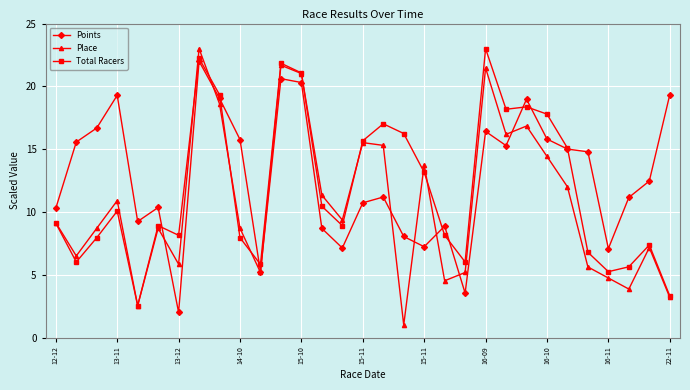

At how many categories does at least one series exceed 20?

4